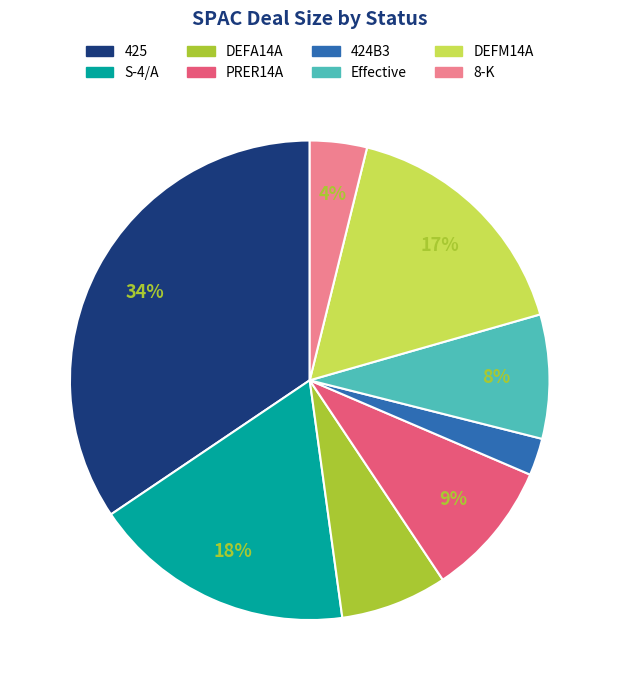

Combined, do PRER14A and Effective account for over 50%?

No